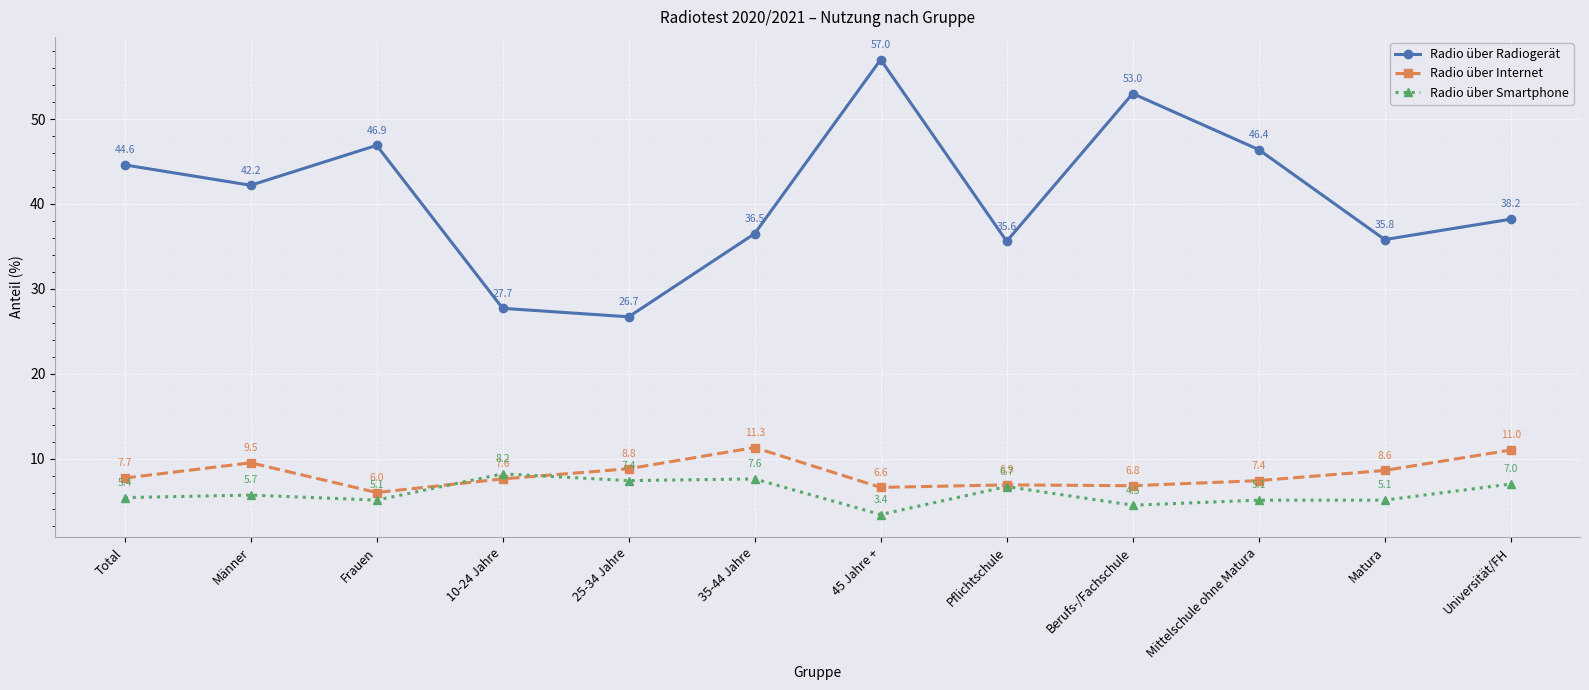

Count the number of categories in the chart.

12